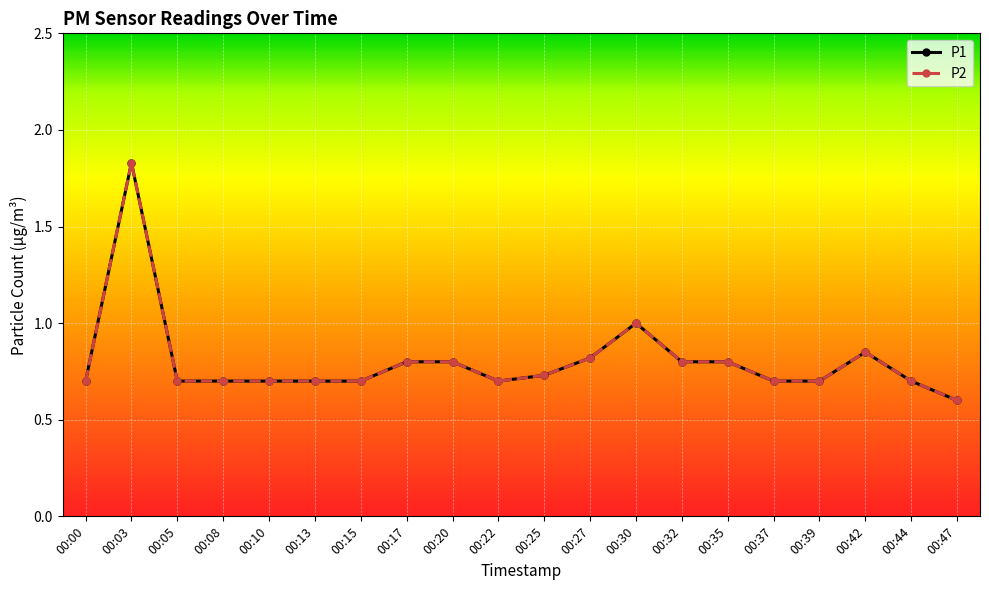

Which series has the widest spread of values?

P1